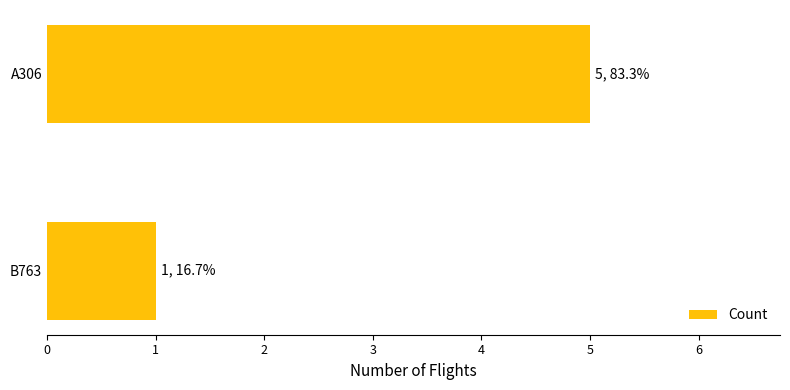

What is the difference between the values at A306 and B763?

4